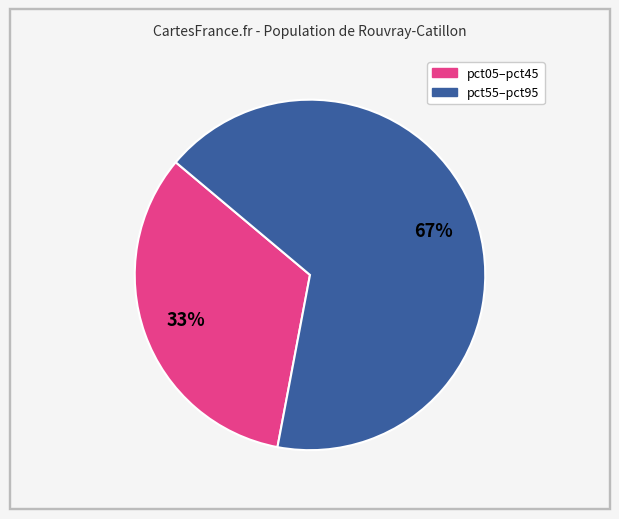

Count the number of slices in the pie.

2